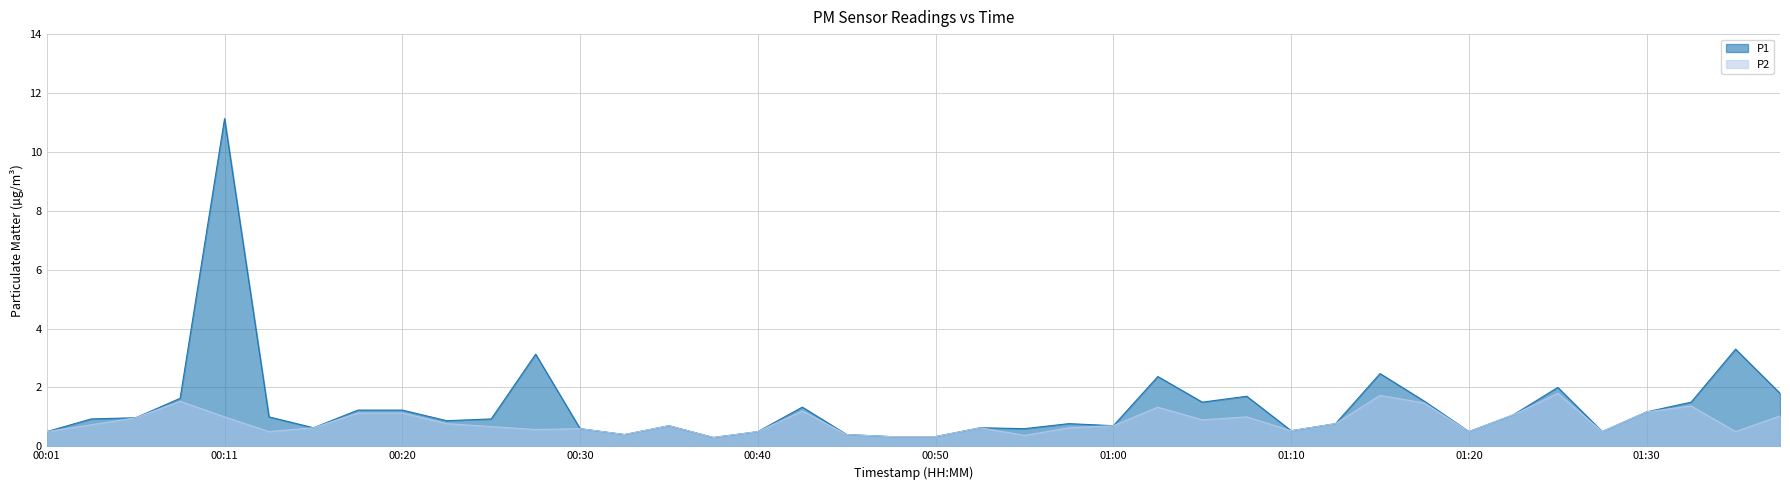

True or false: P1 and P2 cross at least once.

False